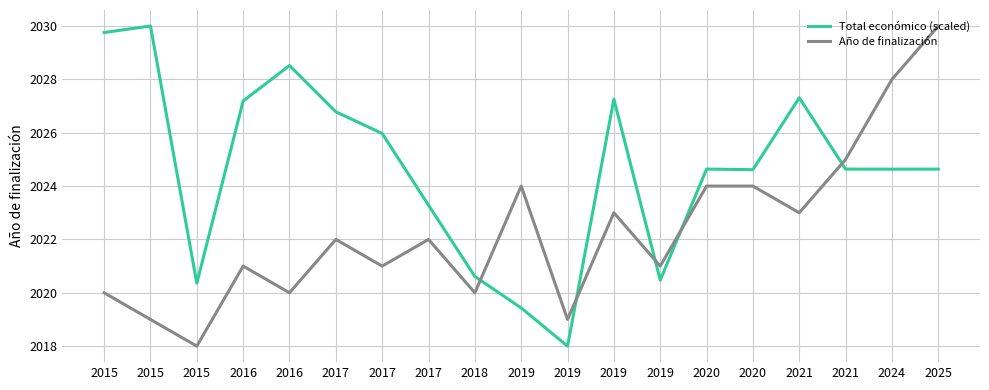

How many lines are shown in the chart?

2